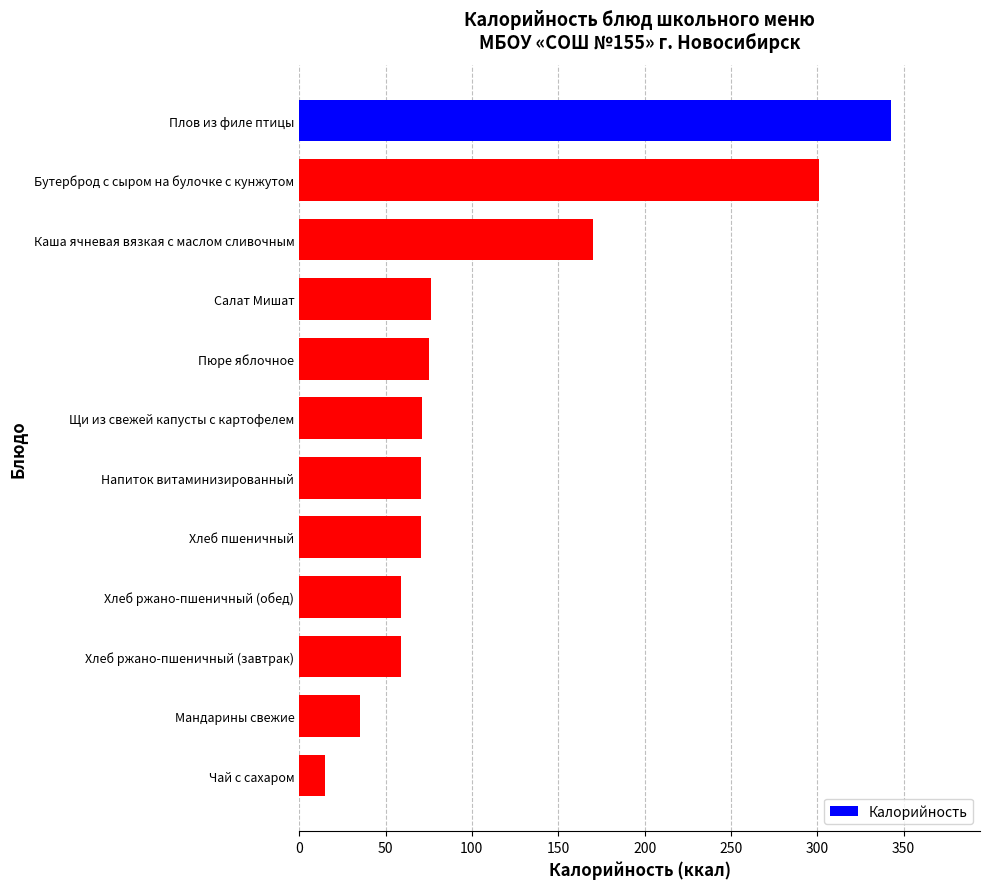

Count the number of data series in this chart.

1